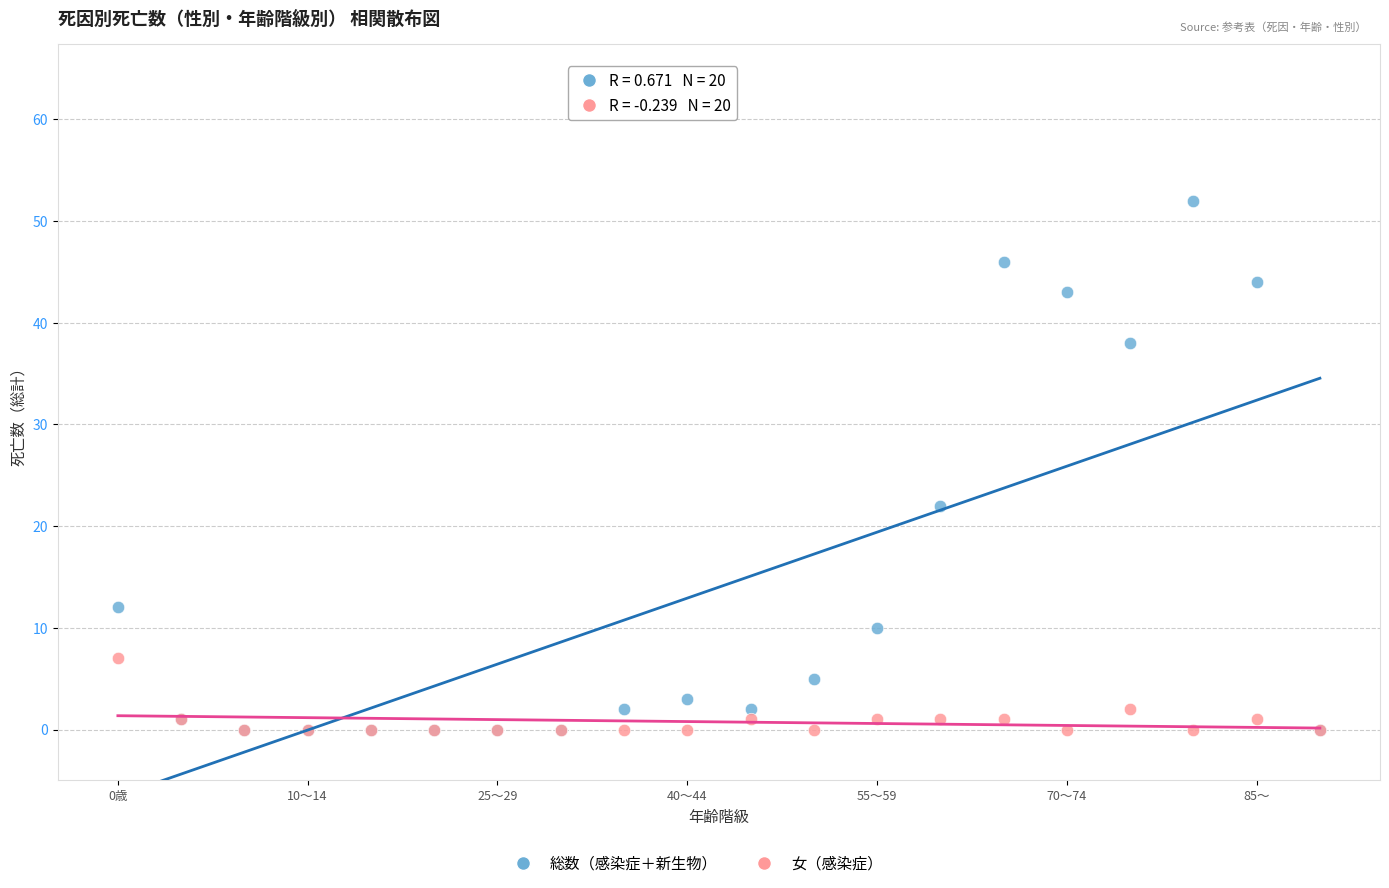

In the 総数（感染症＋新生物） series, what Y value is closest to 26?

22